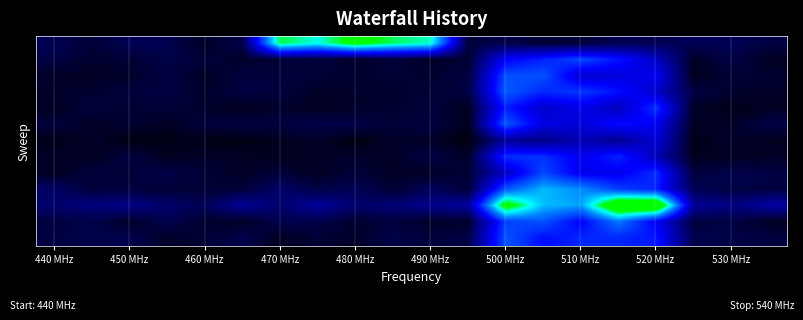

What is the minimum value shown in the chart?

14.7